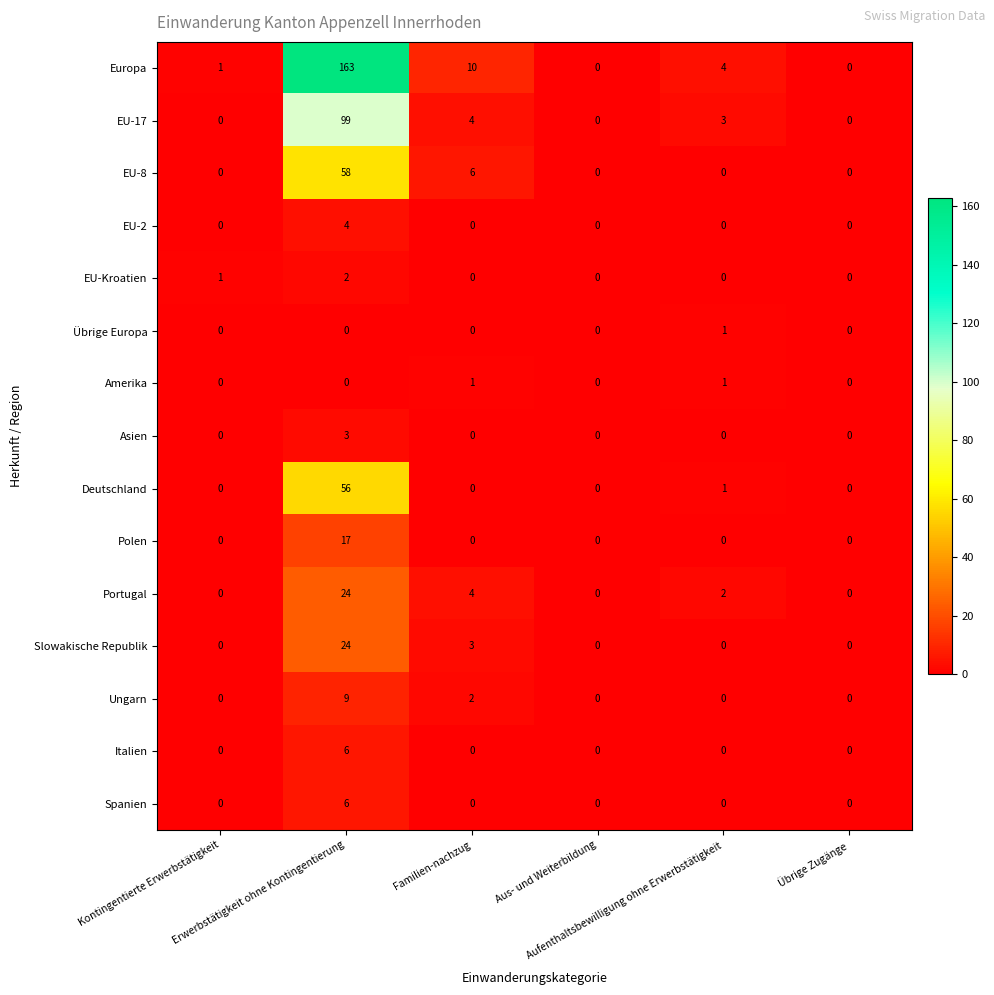

What is the difference between the maximum and minimum values in the Spanien series?

6